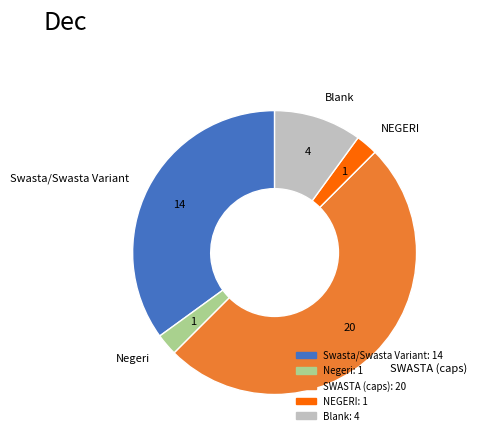

Does Swasta/Swasta Variant represent more than half of the total?

No